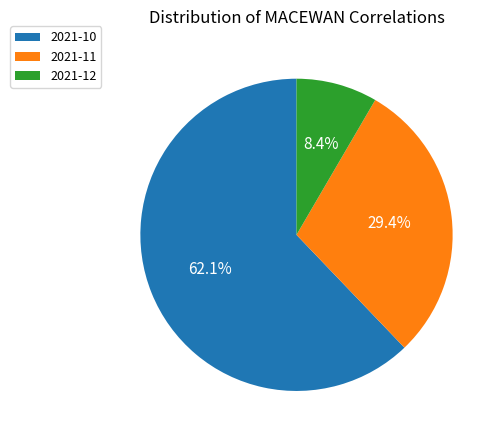

Combined, what portion of the pie is 2021-12 and 2021-10?

70.6%